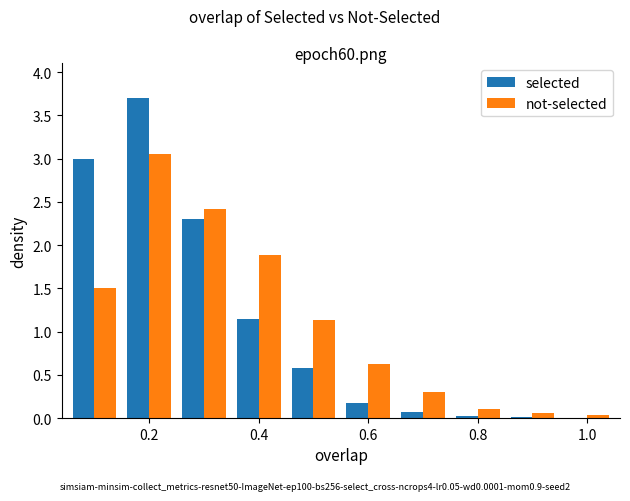

What is the maximum value shown in the chart?

3.7